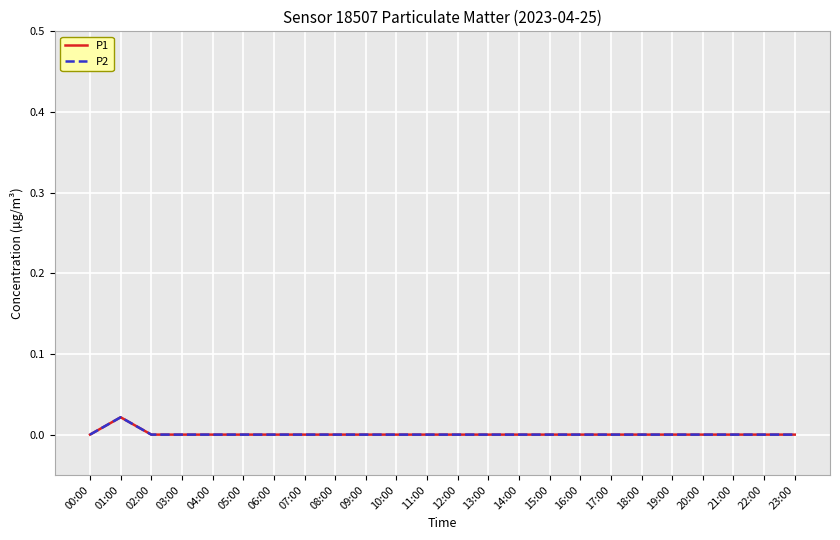

What is the label of the 14th point from the left?

13:00